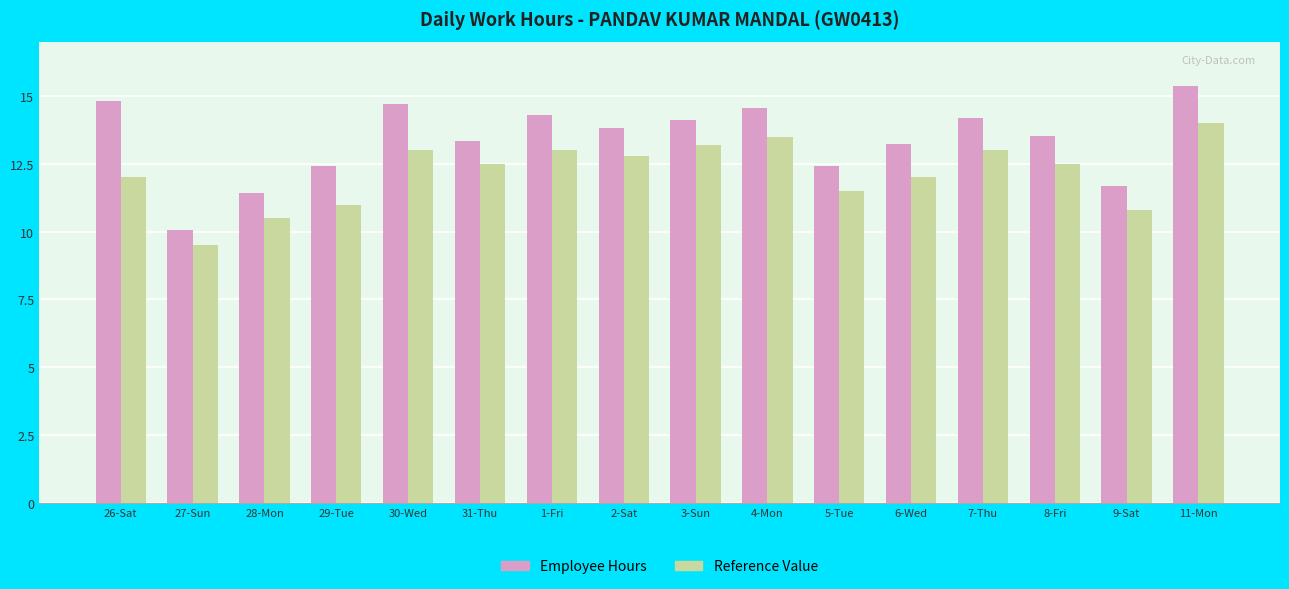

Reading left to right, transcribe all the data shown in this chart.

Employee Hours: 14.8	10.1	11.4	12.4	14.7	13.3	14.3	13.8	14.1	14.6	12.4	13.2	14.2	13.5	11.7	15.4
Reference Value: 12.0	9.5	10.5	11.0	13.0	12.5	13.0	12.8	13.2	13.5	11.5	12.0	13.0	12.5	10.8	14.0